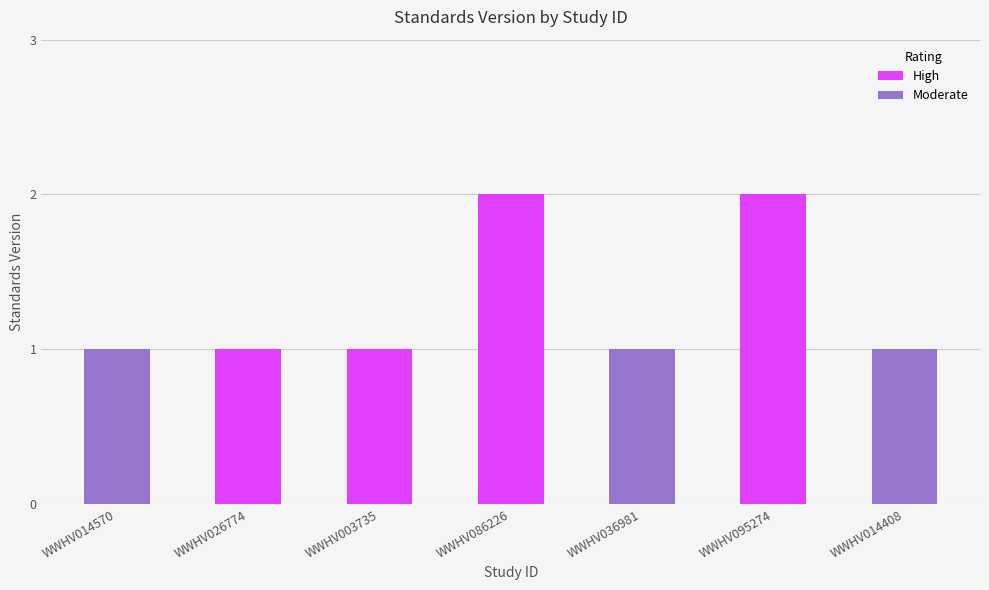

What is the sum of the values at WWHV036981 and WWHV003735?

2